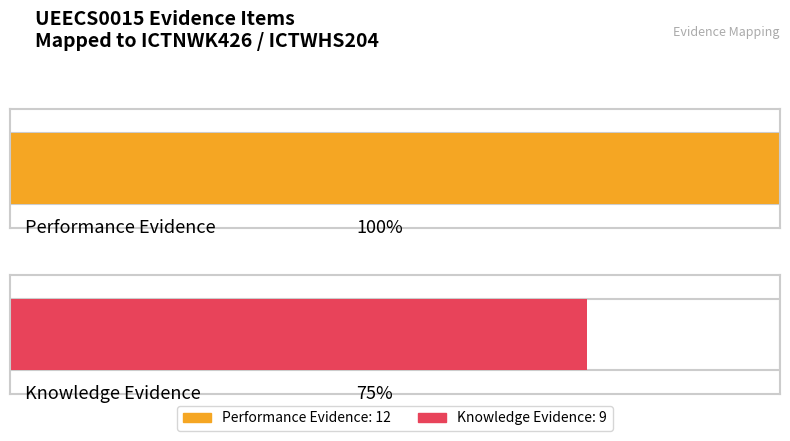

What is the greatest value displayed?

12